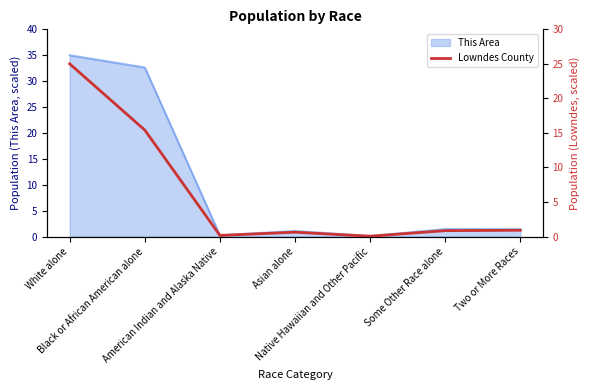

What is the change in value from Native Hawaiian and Other Pacific to Some Other Race alone?

+0.8